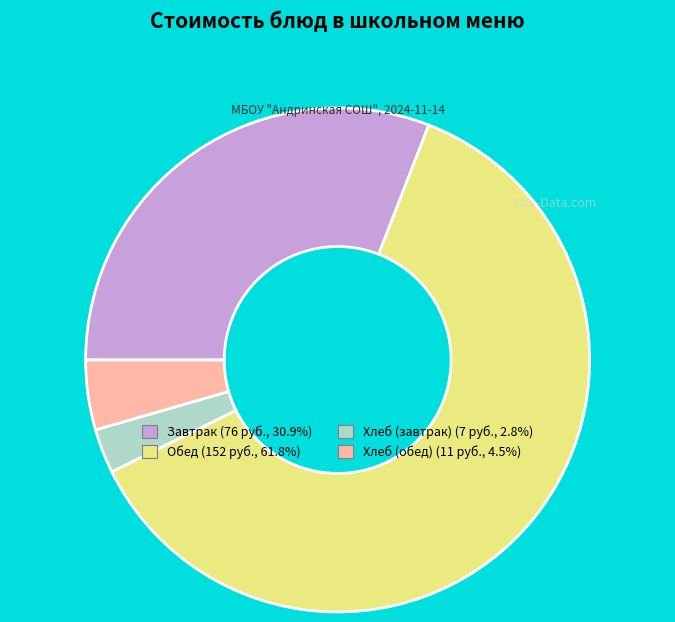

Is there any slice that represents more than half of the pie?

Yes